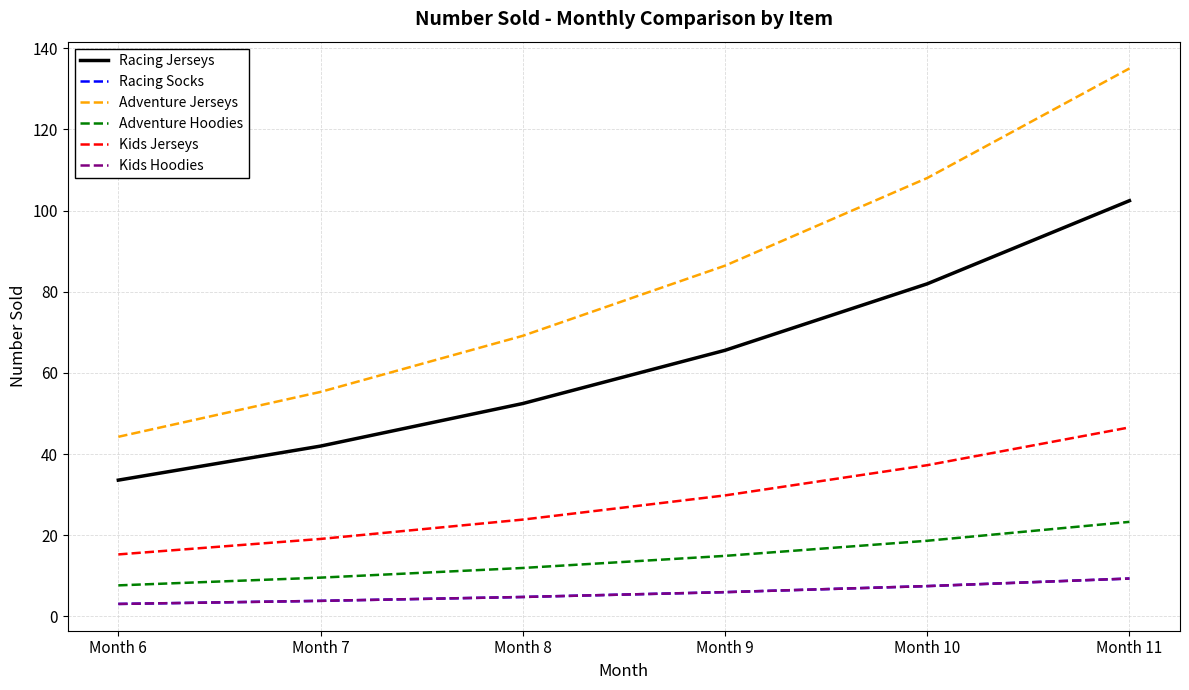

True or false: Racing Socks and Kids Jerseys cross at least once.

False